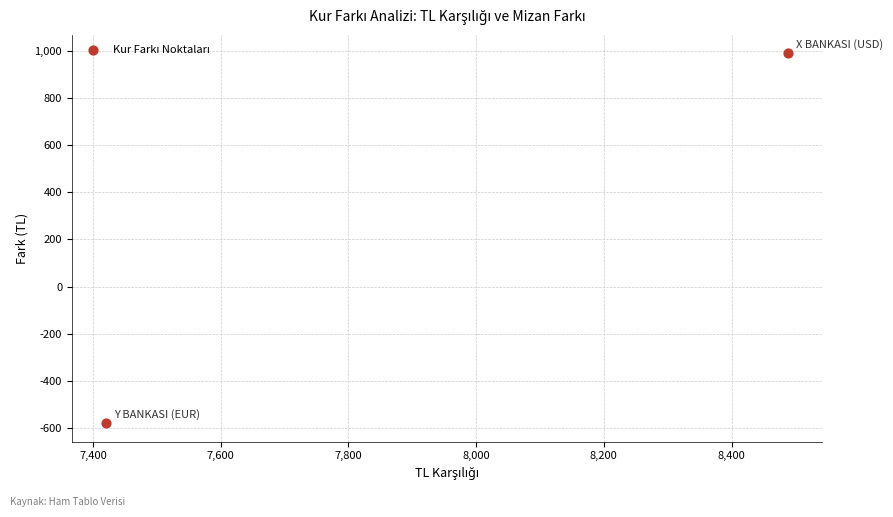

What is the average Y value?

204.5